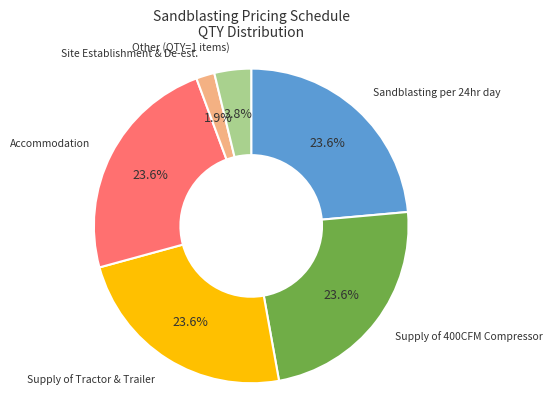

What percentage is NOT represented by Sandblasting per 24hr day?

76.4%